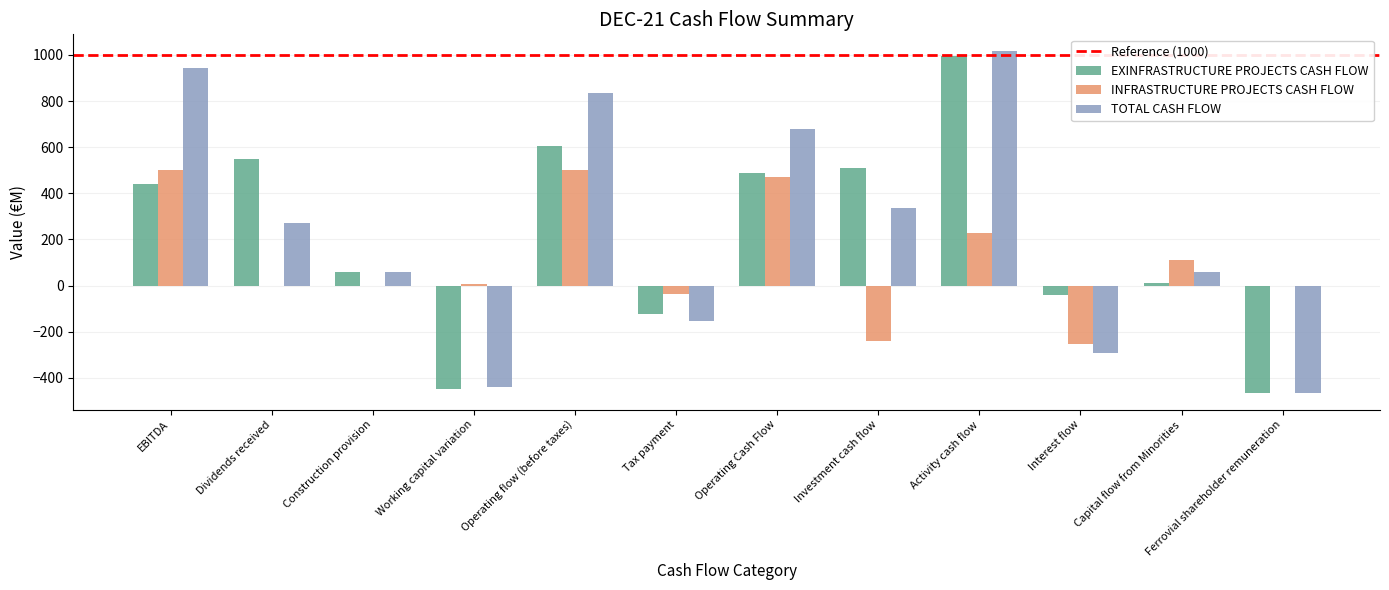

How many categories are shown in the chart?

12